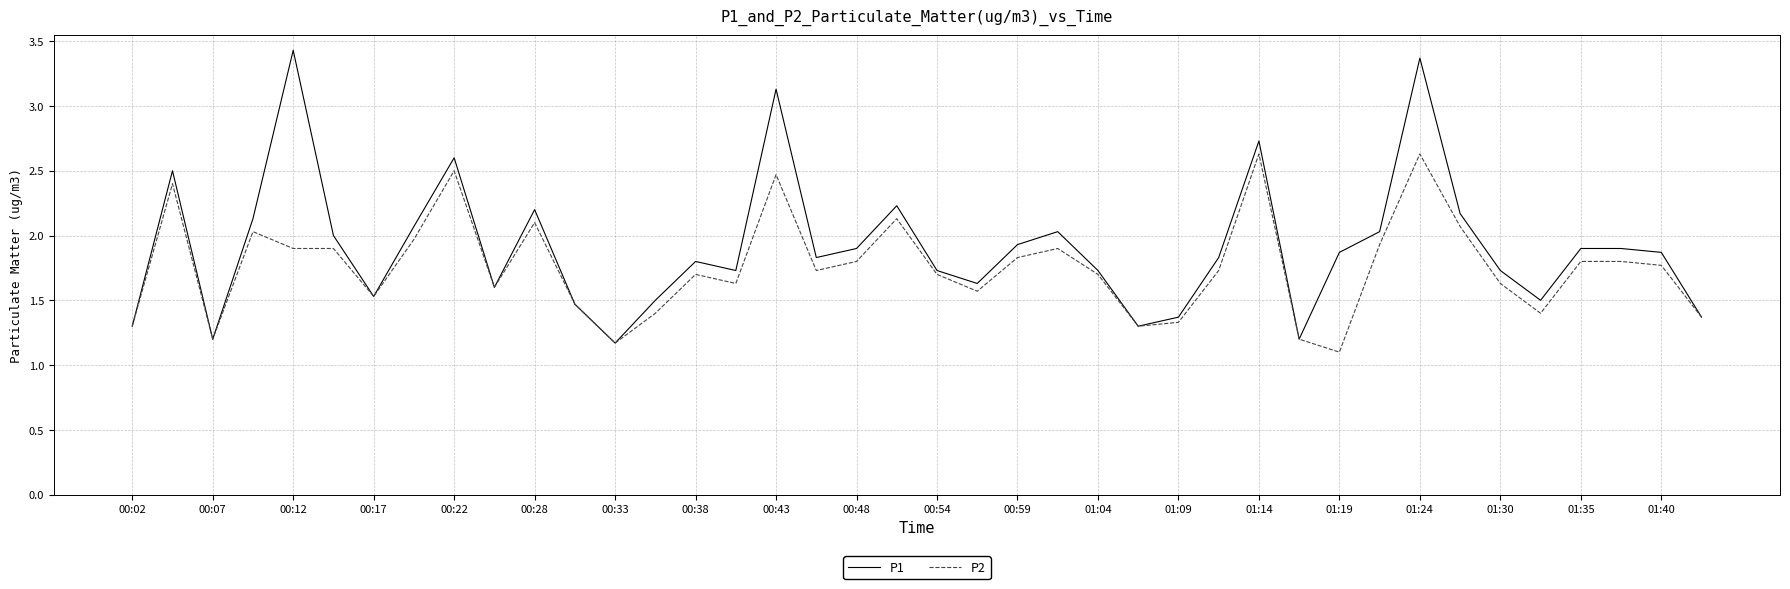

Which series has the largest total across all categories?

P1